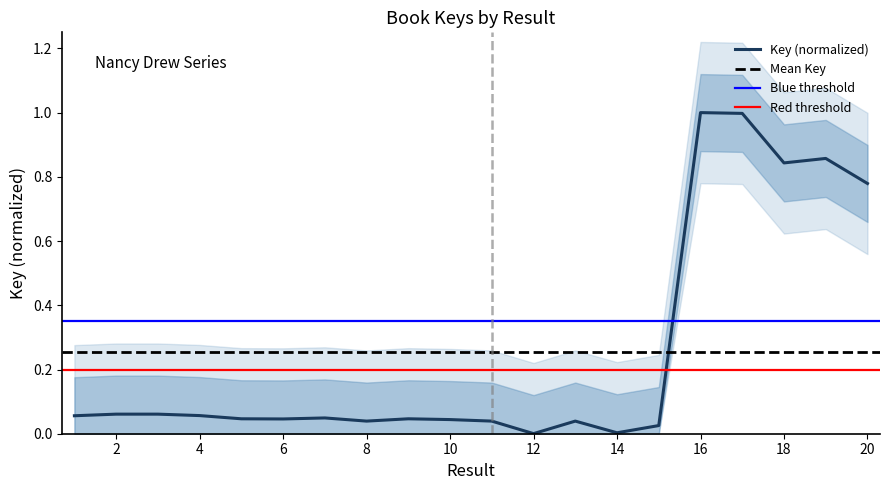

Which category has the highest value across all series?

16